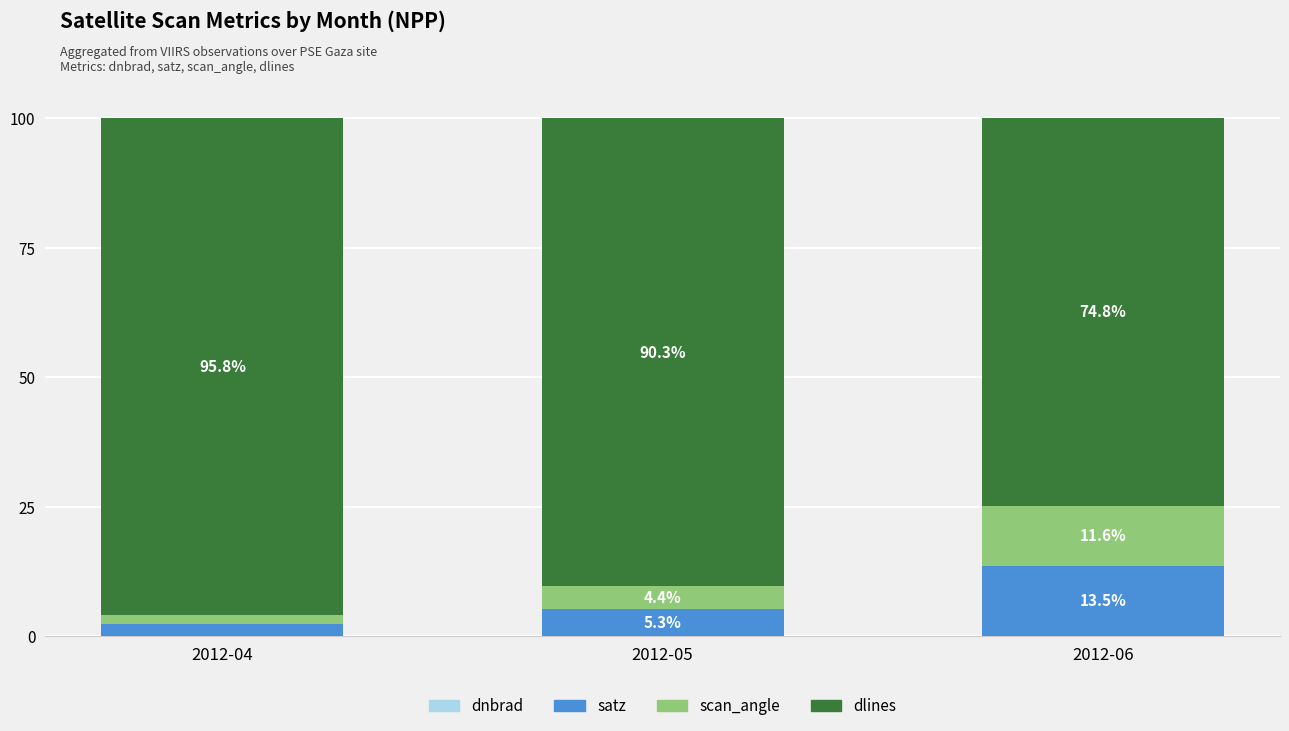

What is the total value across all series at 2012-04?

100.0